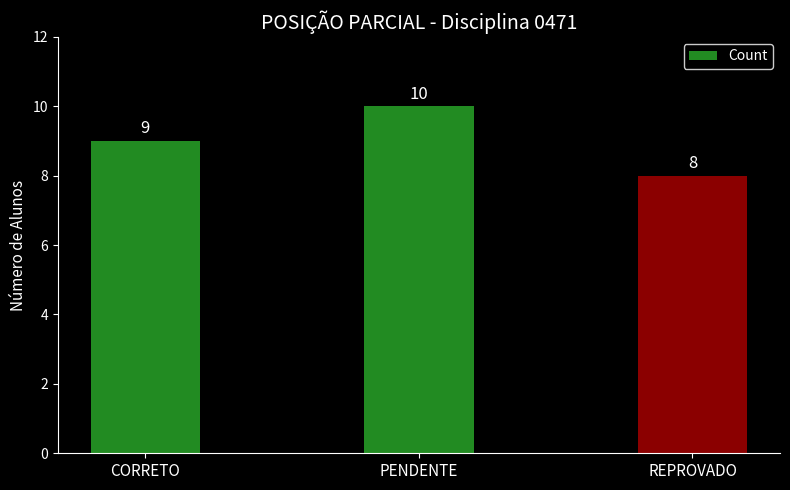

Count the values in the range 8 to 10.

3